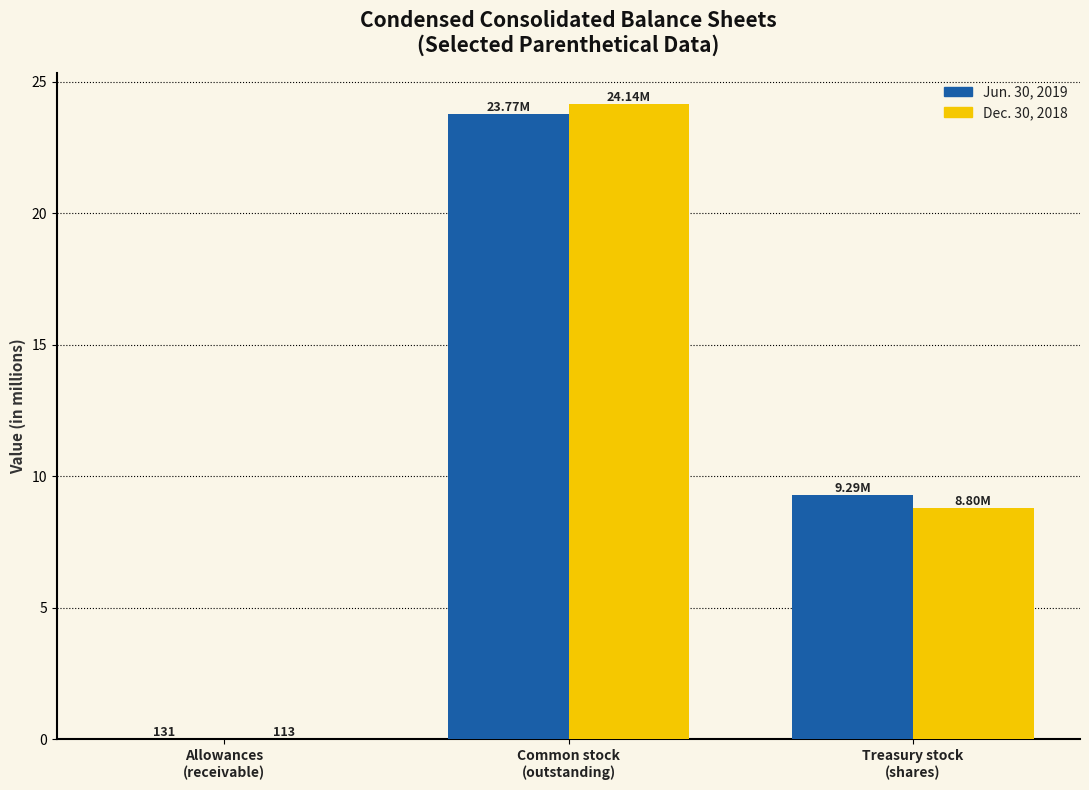

What is the sum of the Jun. 30, 2019 values at Common stock
(outstanding) and Treasury stock
(shares)?

33.1